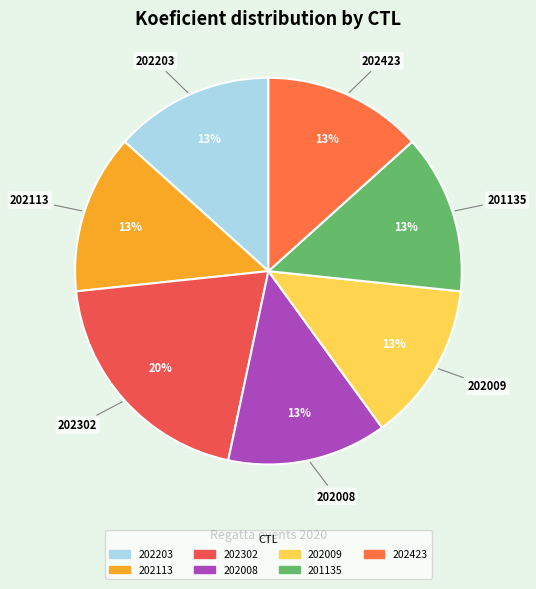

What percentage is the 202203 slice, to the nearest percent?

13%